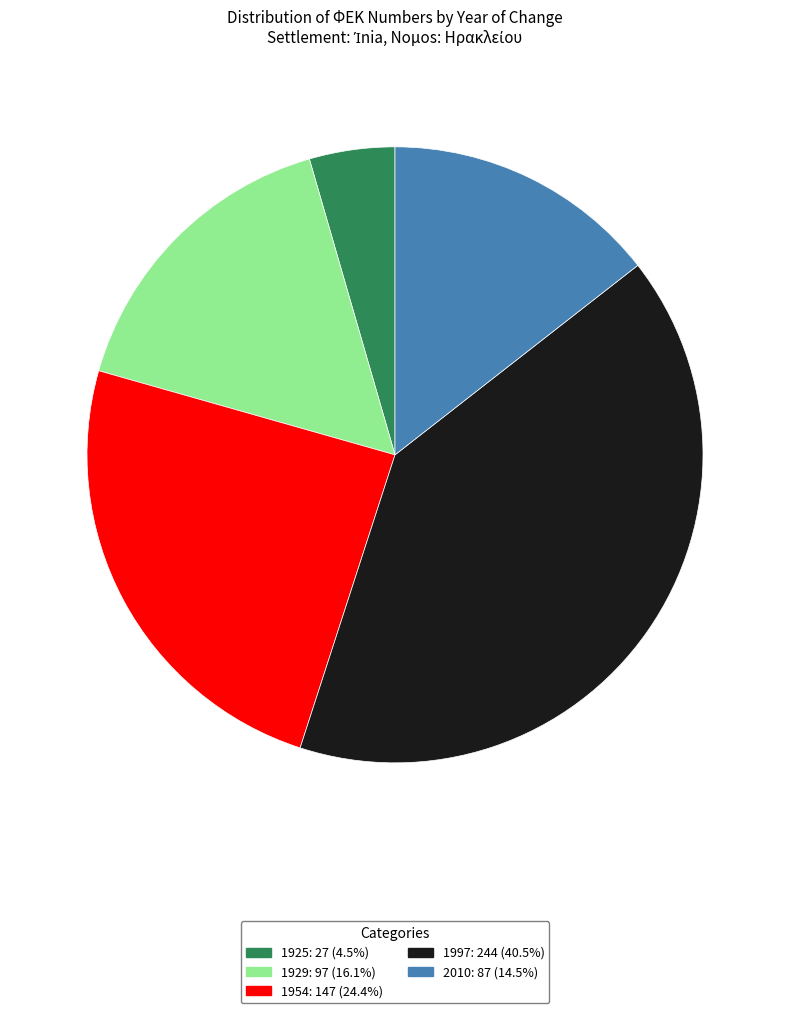

Is there a majority slice in this chart?

No